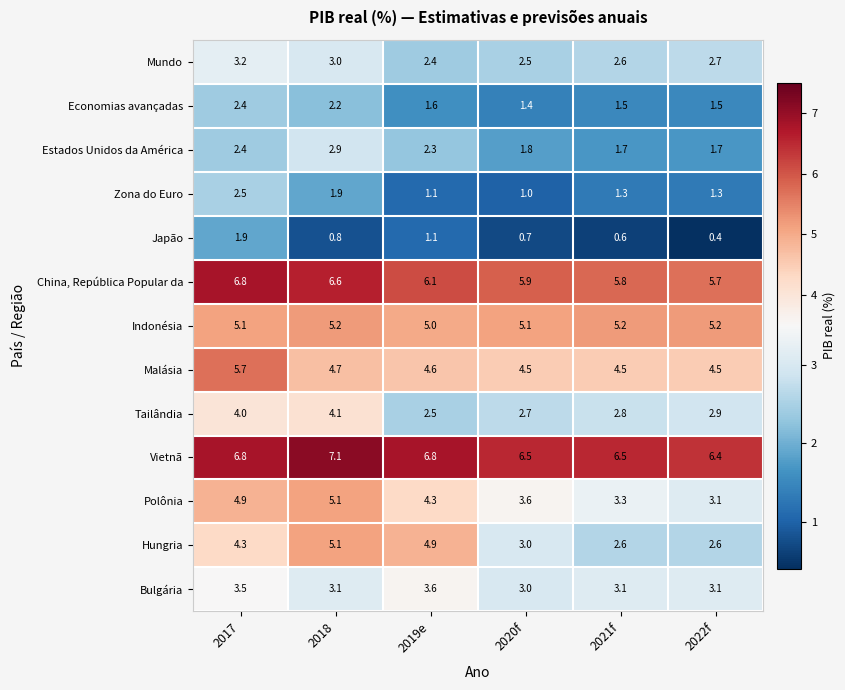

What is the total value across all series at 2020f?

41.7